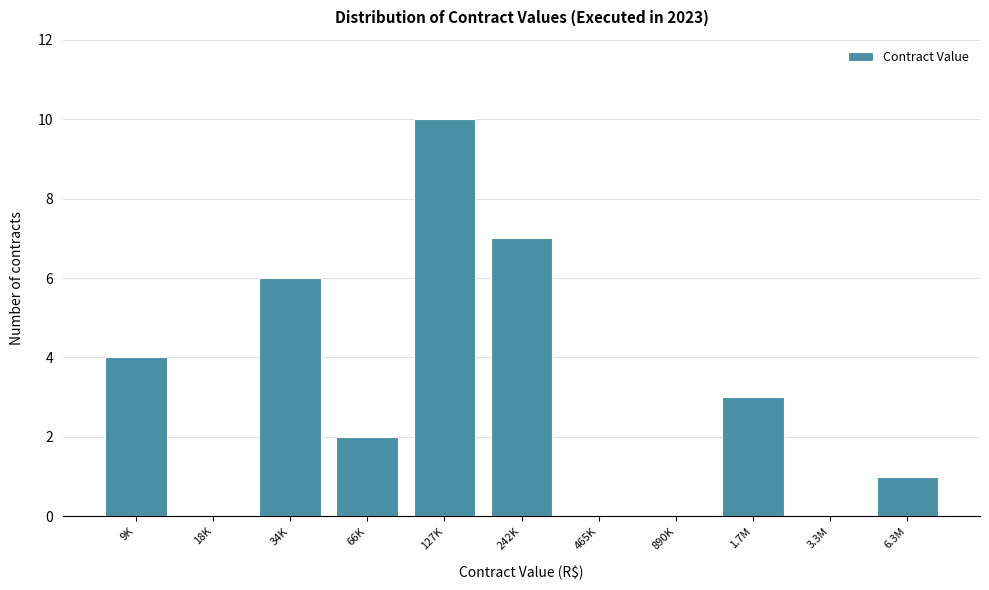

Reading left to right, extract all data points from this chart.

9K=4	18K=0	34K=6	66K=2	127K=10	242K=7	465K=0	890K=0	1.7M=3	3.3M=0	6.3M=1